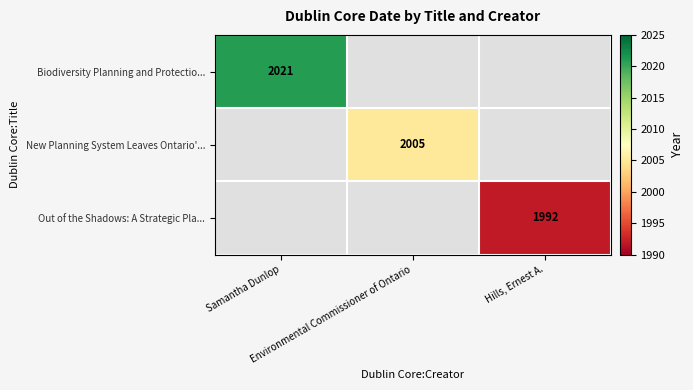

At which category does the chart reach its minimum across all series?

Hills, Ernest A.